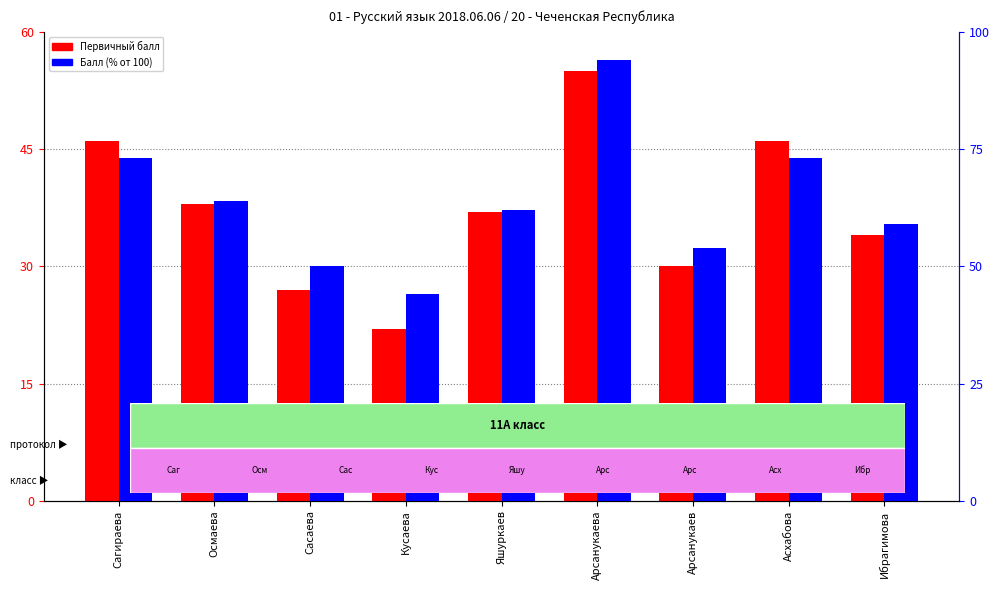

How many bars are there in total?

18